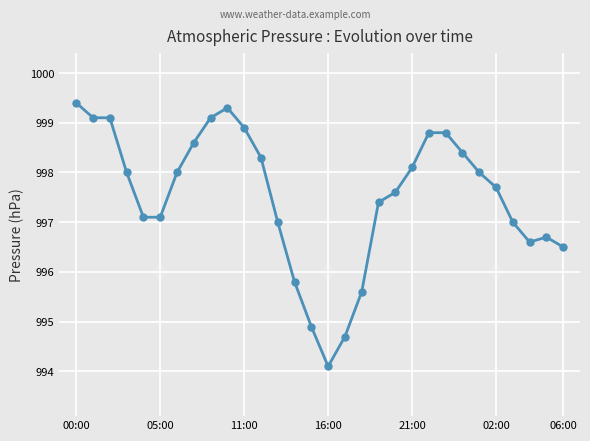

What is the smallest value displayed?

994.1